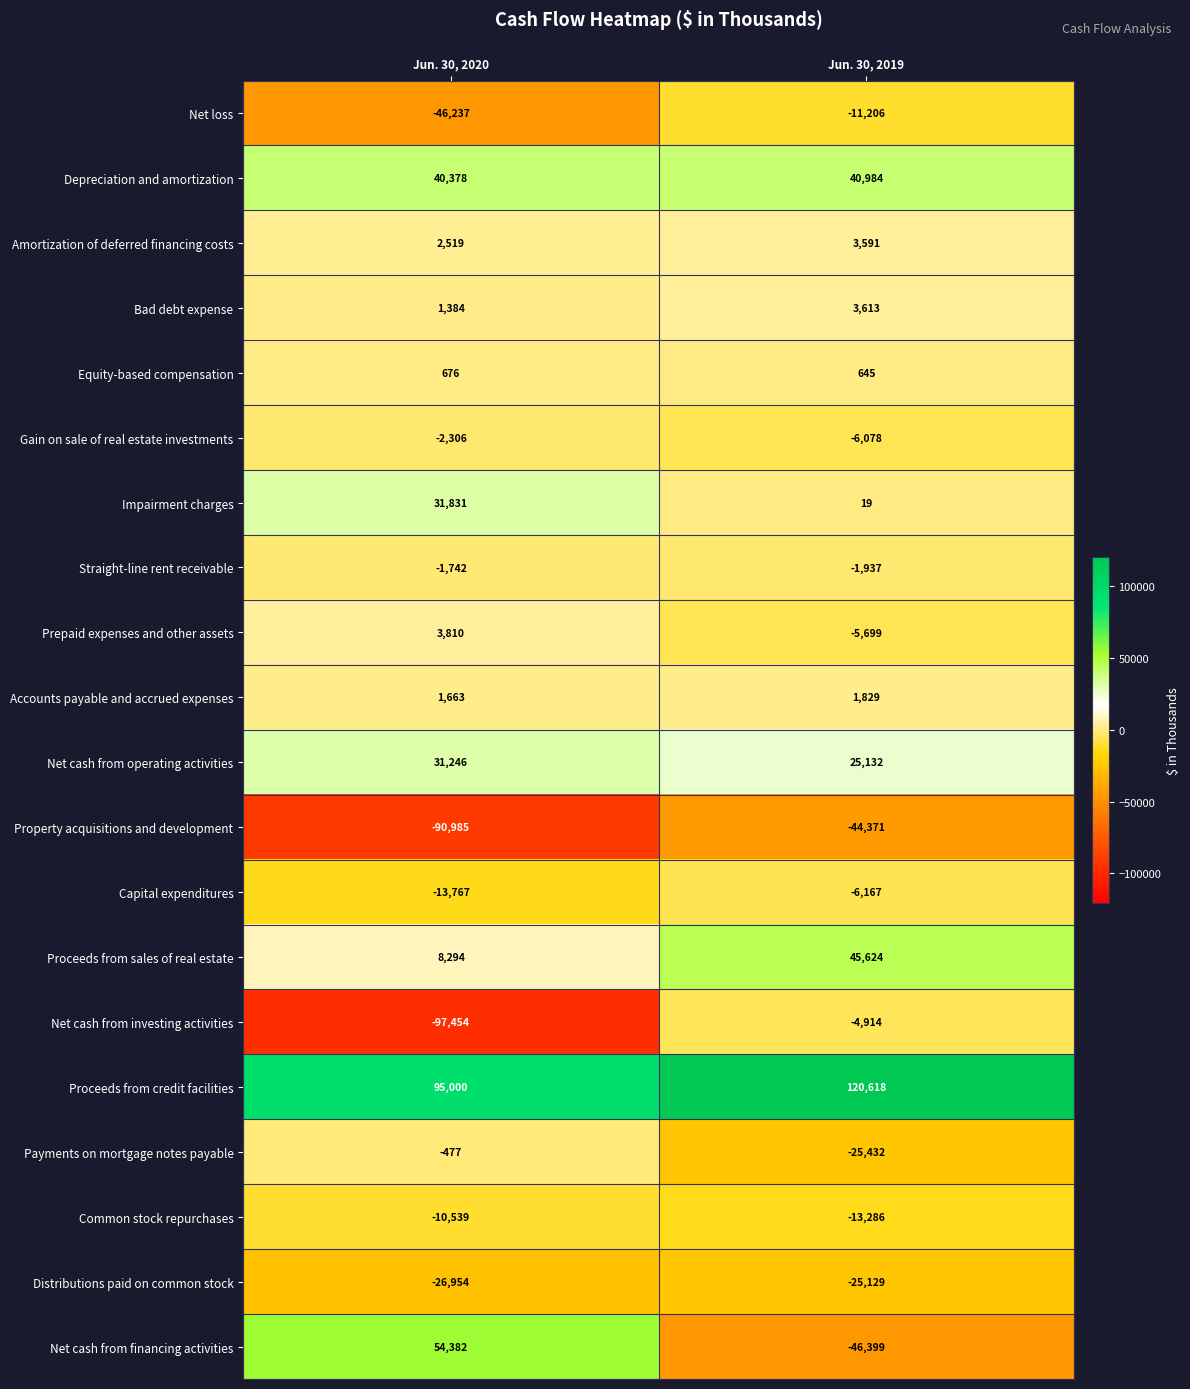

Read the Distributions paid on common stock value at Jun. 30, 2019.

-25129